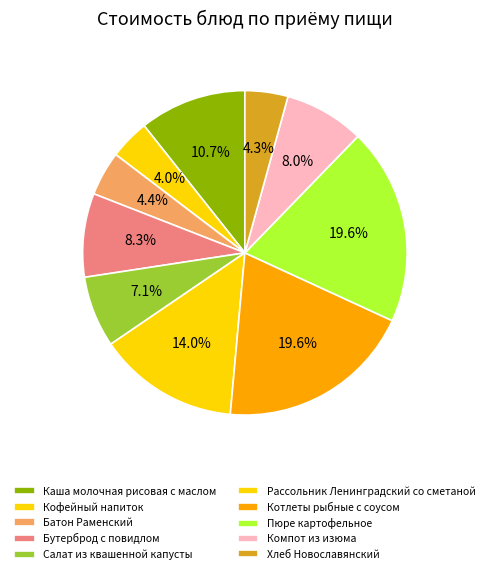

How many slices are in this pie chart?

10